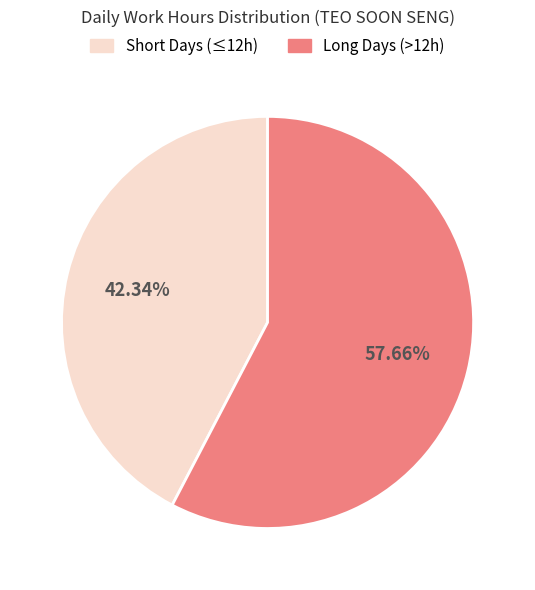

Does any single category account for the majority?

Yes